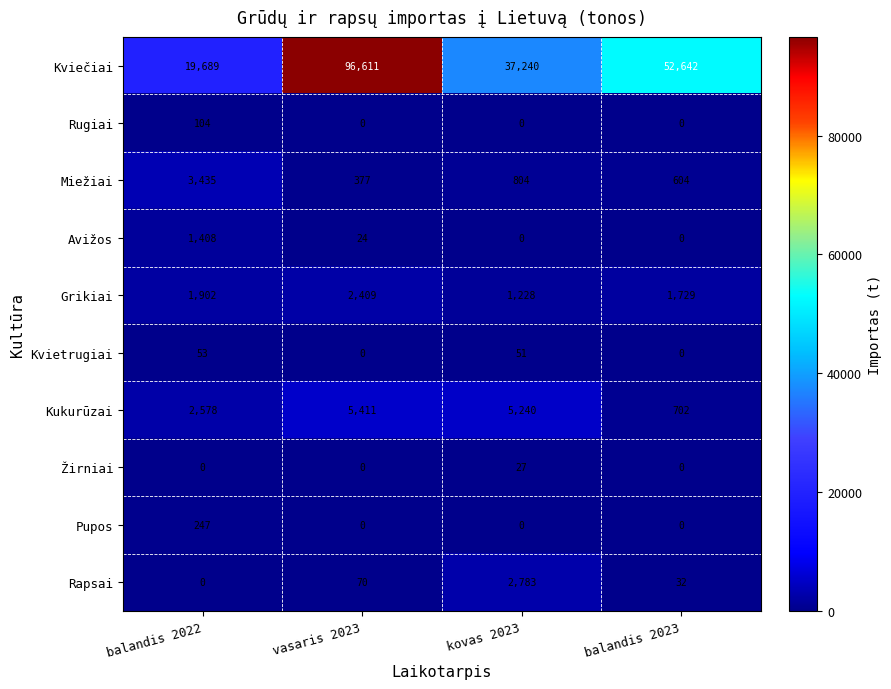

List the labels in order of Grikiai value, smallest first.

kovas 2023, balandis 2023, balandis 2022, vasaris 2023